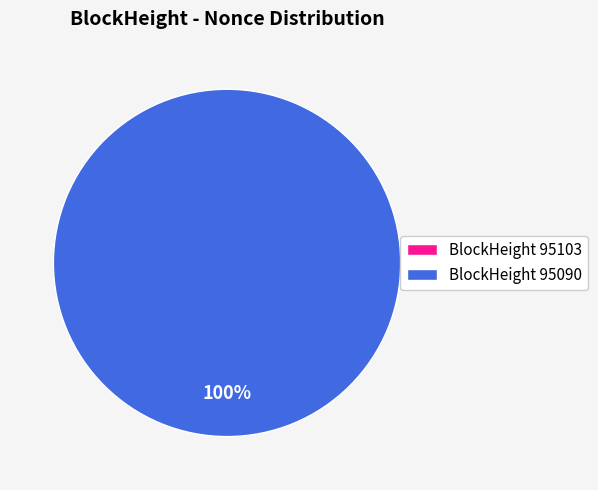

Count the number of slices in the pie.

2